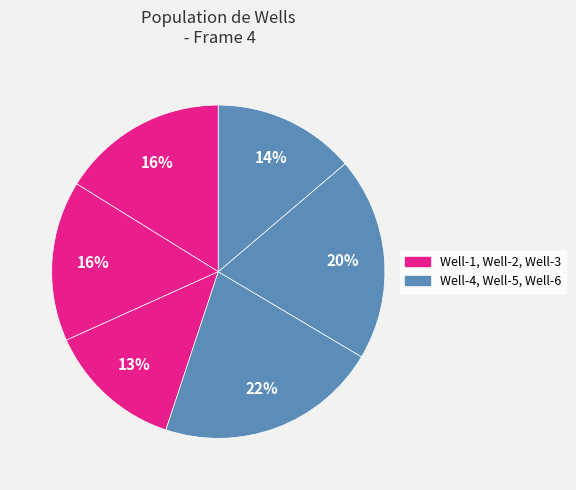

Which slice is the smallest?

Well-3